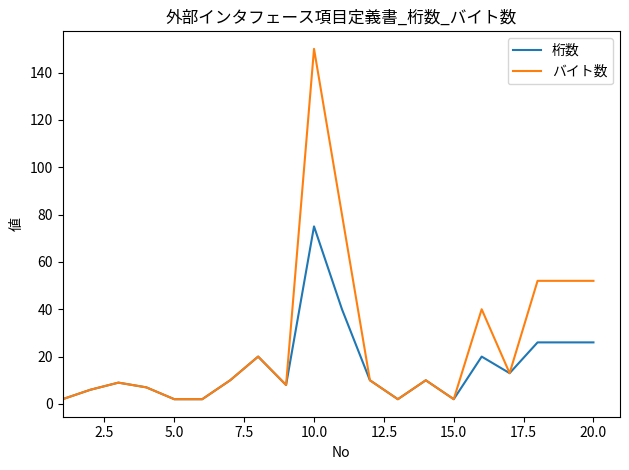

Count the number of categories in the chart.

20